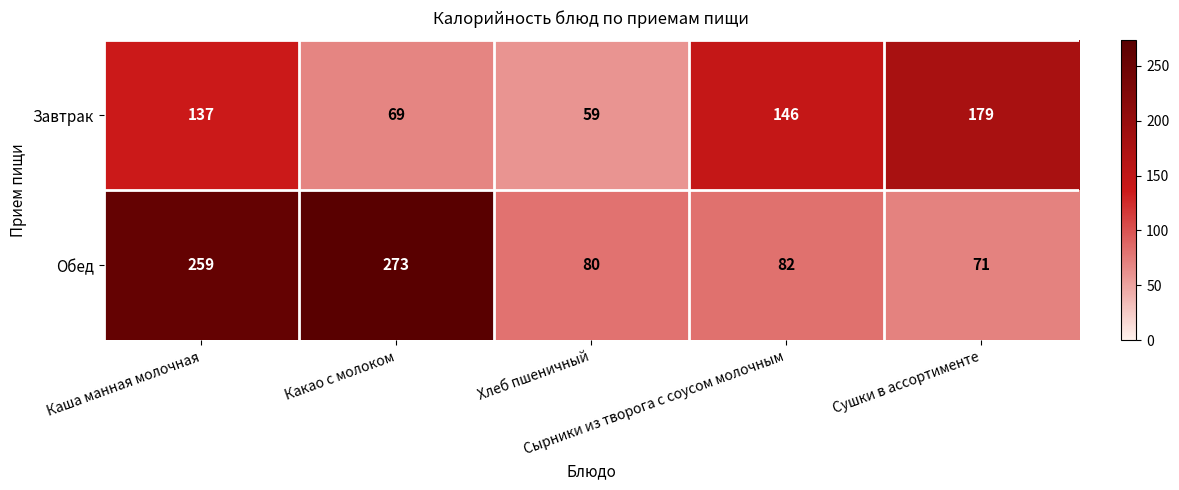

Rank the series by their average value, from highest to lowest.

Обед, Завтрак